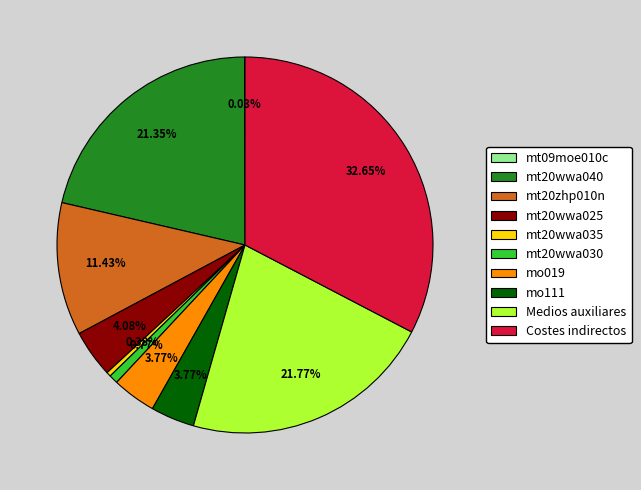

To the nearest percent, what percentage of the pie is mt20wwa025?

4%